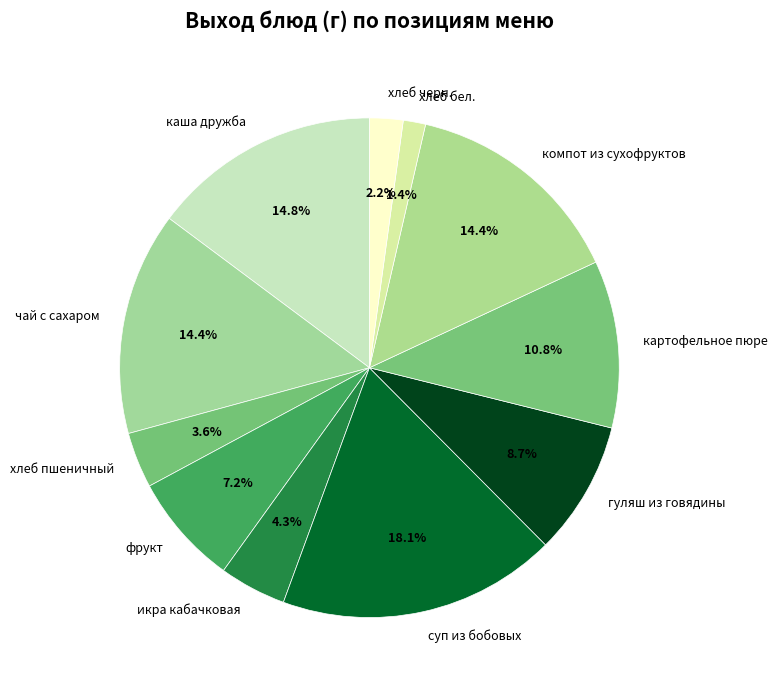

How many segments does this pie chart have?

11